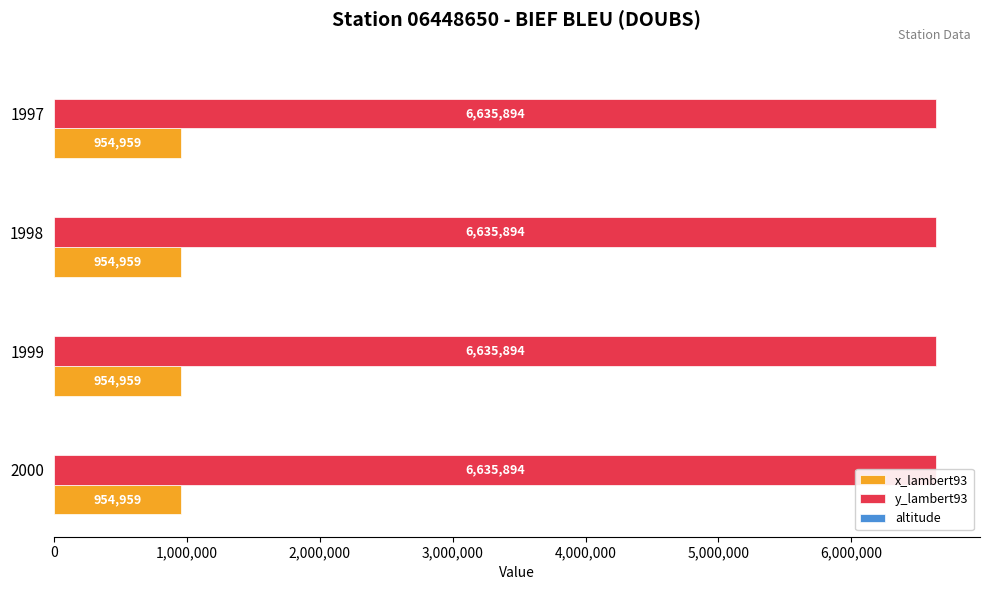

List the labels in order of x_lambert93 value, smallest first.

2000, 1999, 1998, 1997